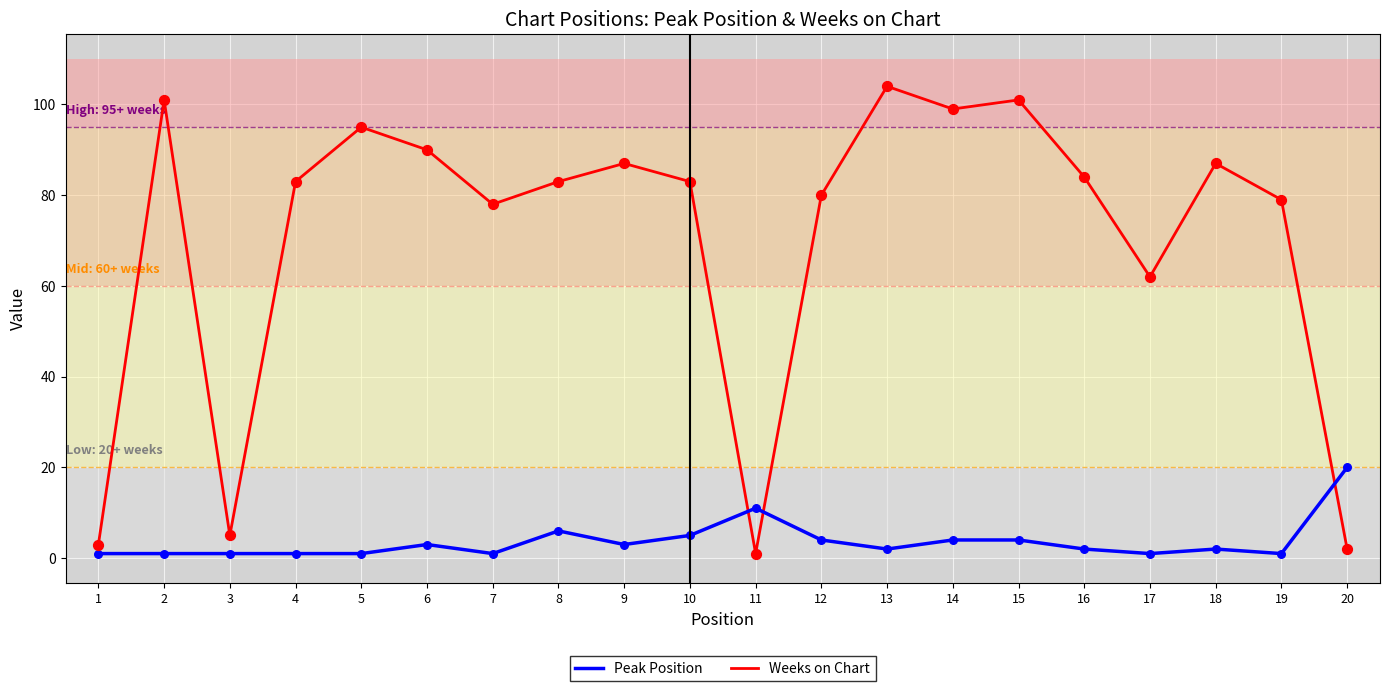

Which series changed the most between 13 and 18?

Weeks on Chart